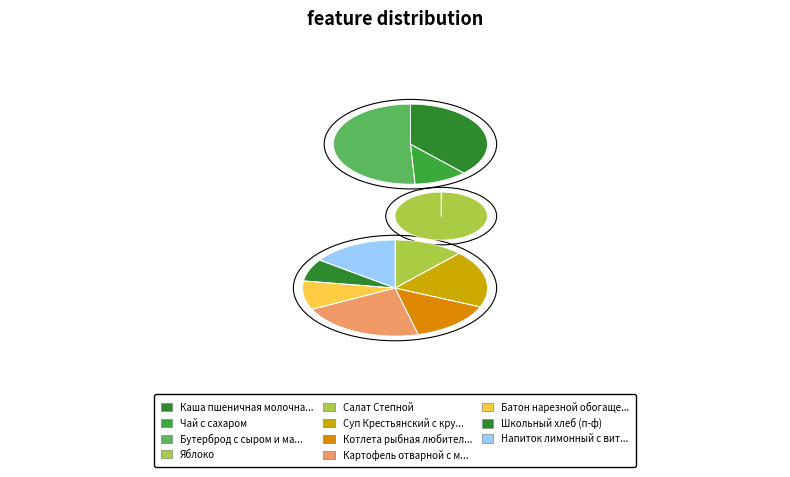

Count the number of slices in the pie.

11